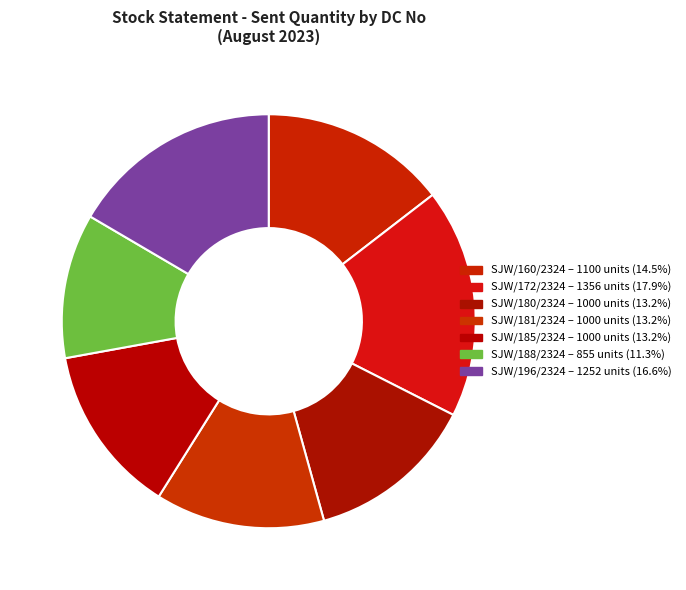

Does any single category account for the majority?

No